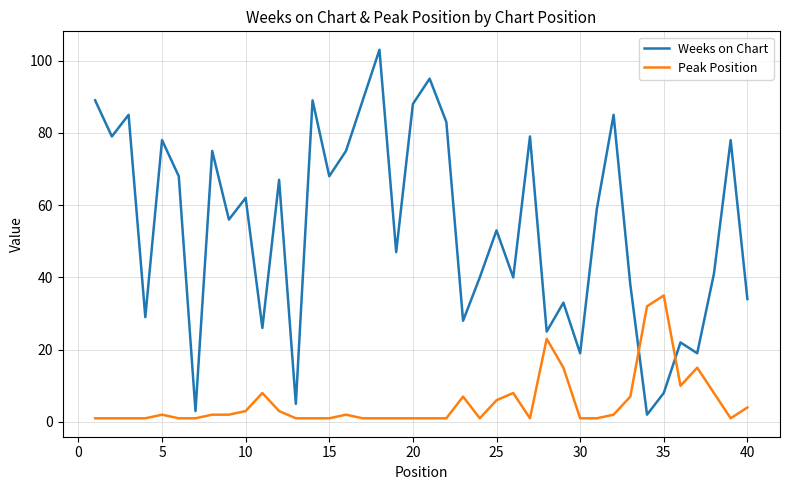

Rank the series by their maximum value, from highest to lowest.

Weeks on Chart, Peak Position